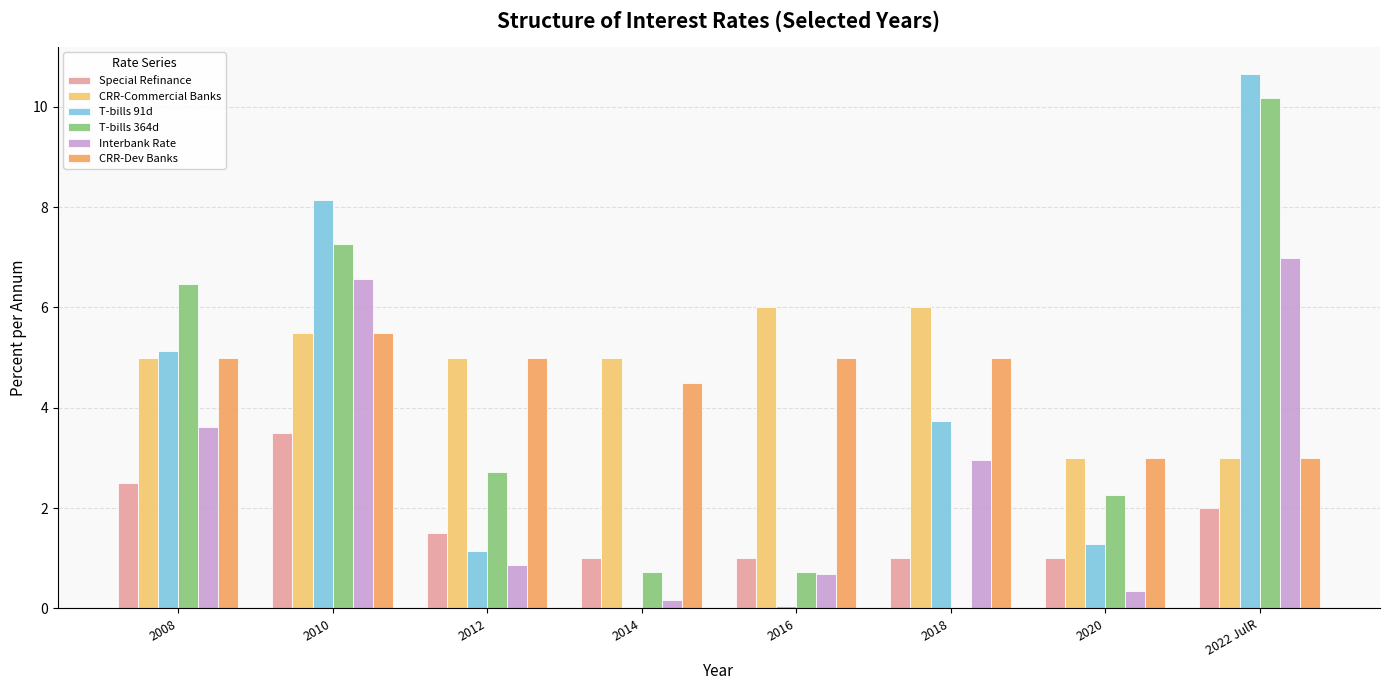

How many distinct data groups are displayed?

6